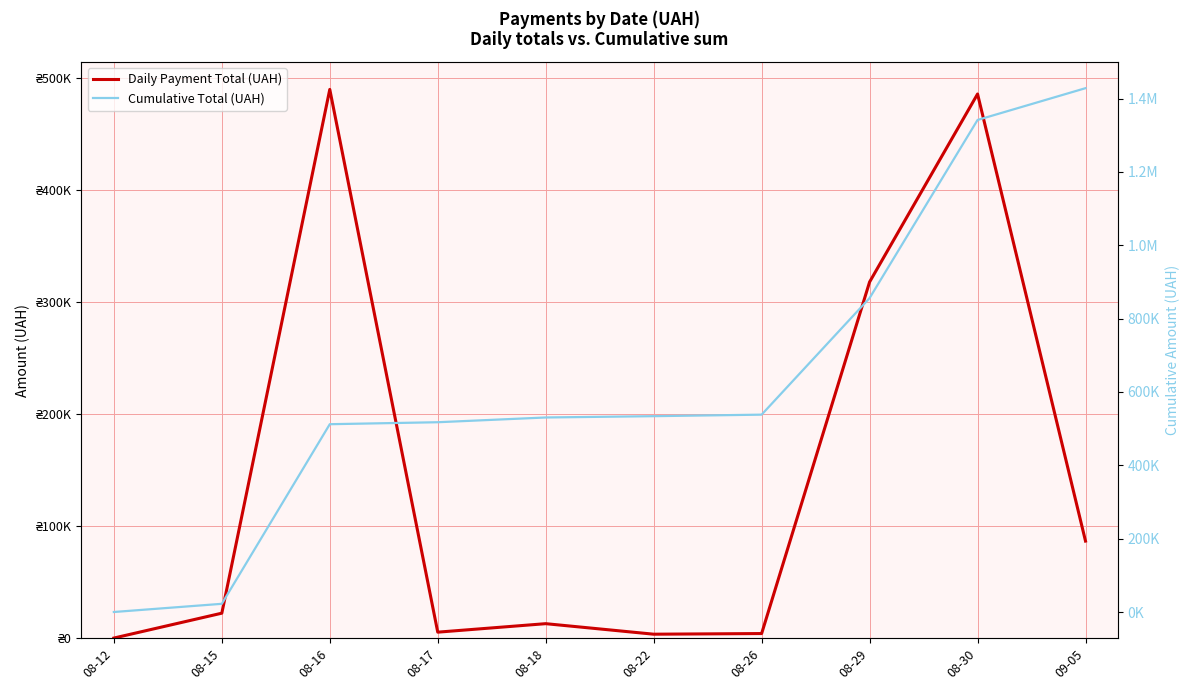

What position from the left is 08-16?

3